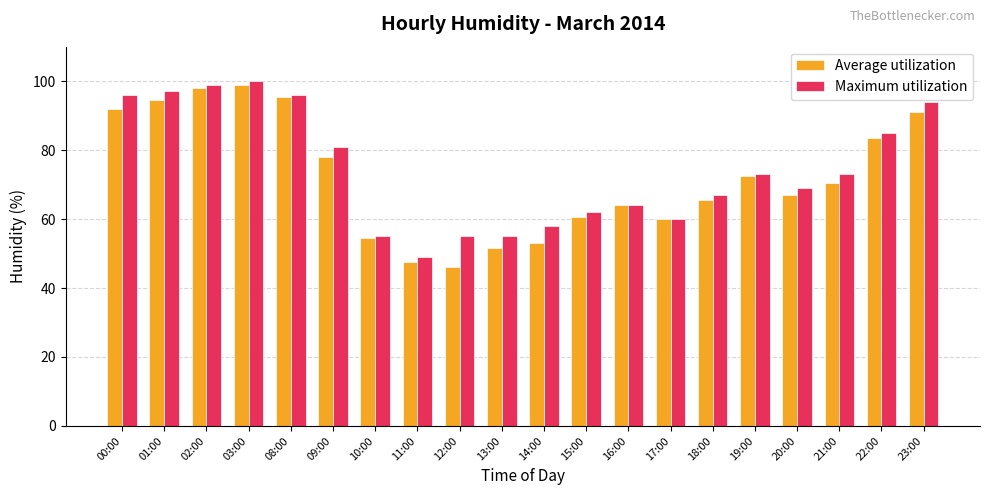

What is the label of the 8th bar from the left?

11:00